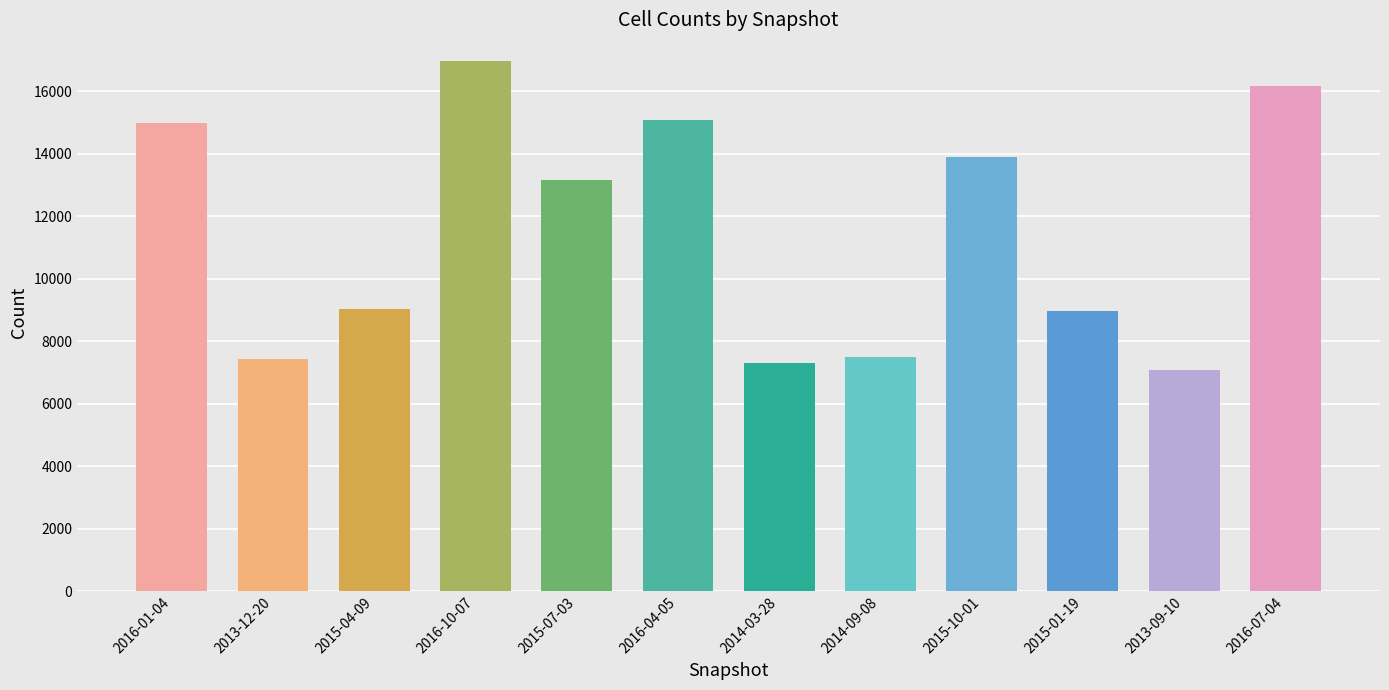

Which has a higher value, 2016-04-05 or 2013-09-10?

2016-04-05